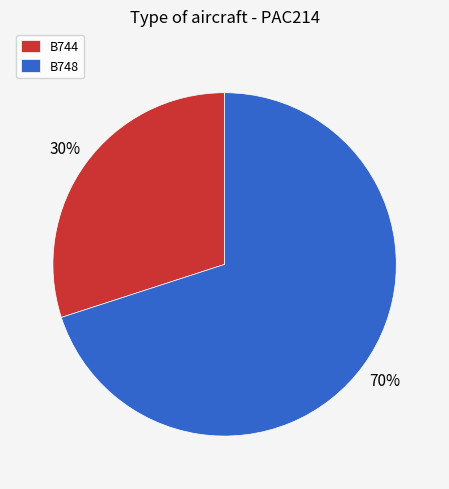

What is the smallest slice in the pie chart?

B744